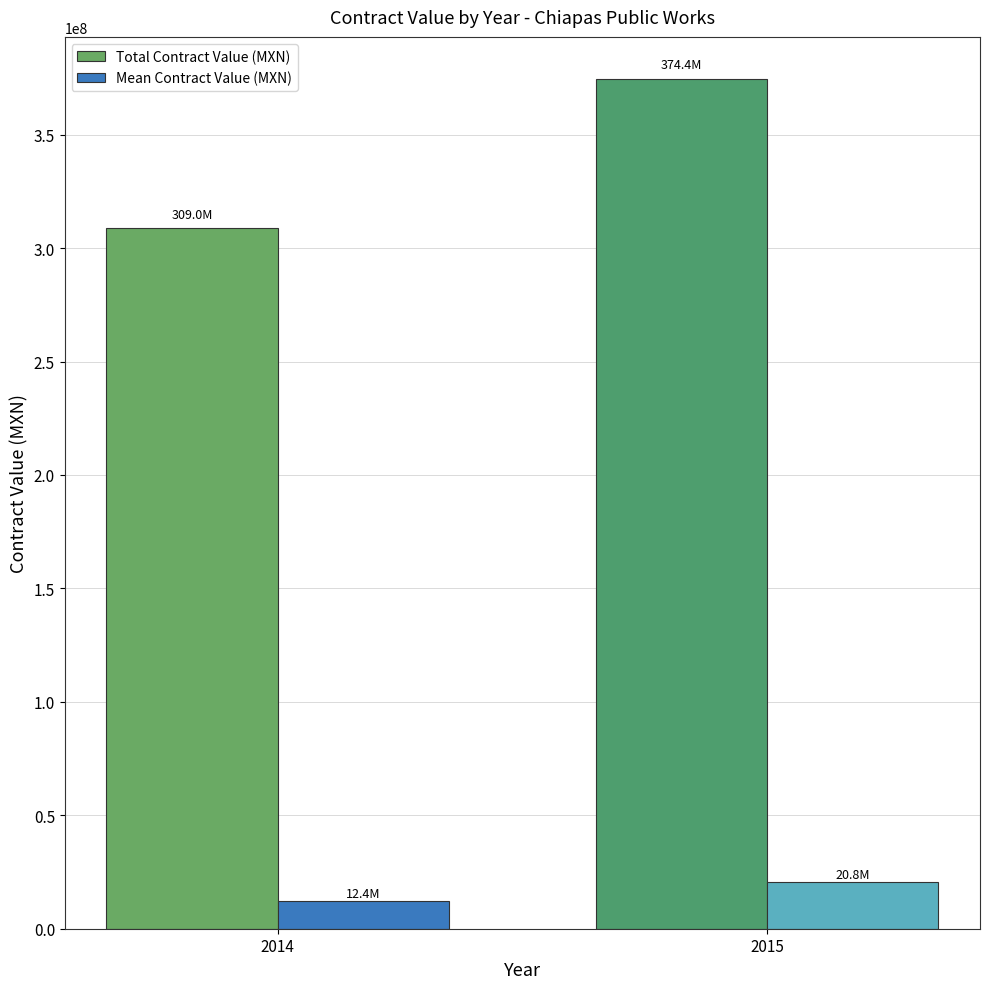

Where does the Mean Contract Value (MXN) series first go above 20799439?

2015